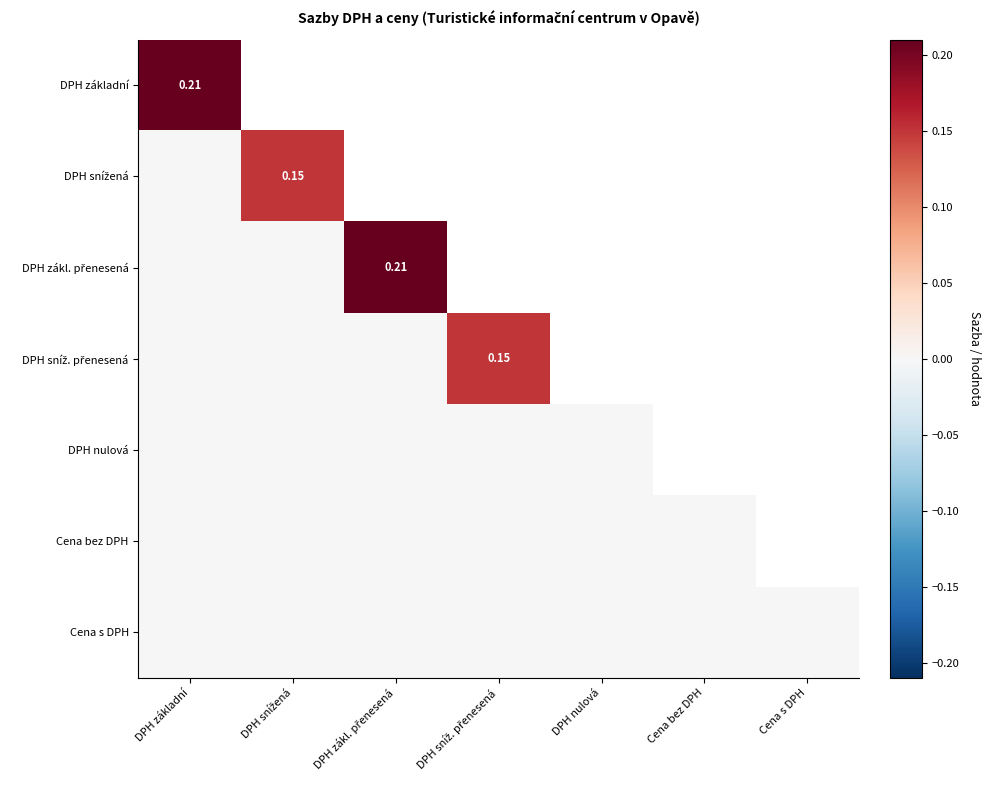

Count the number of categories in the chart.

7